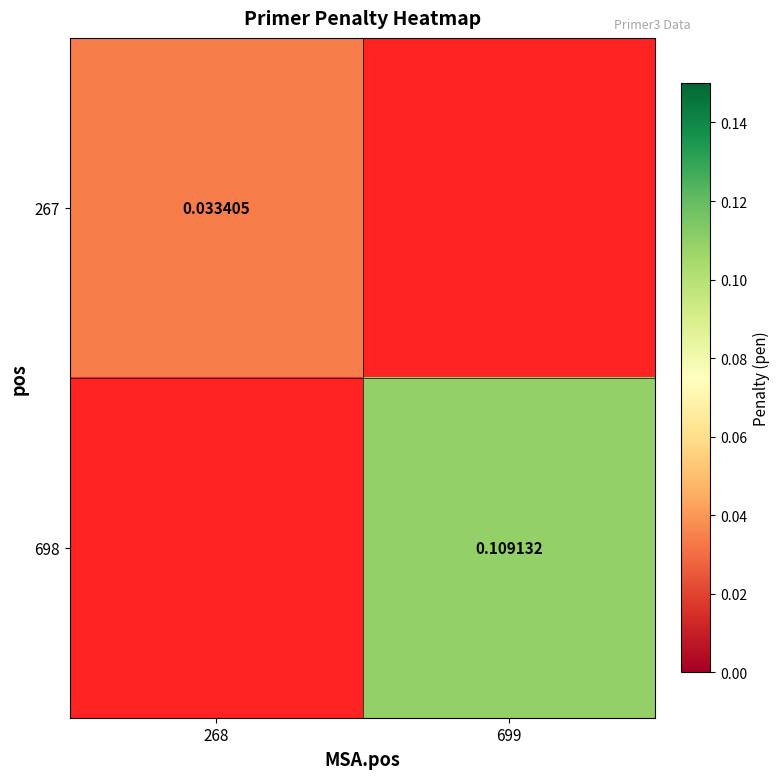

Where does the 698 series first go above 0?

699